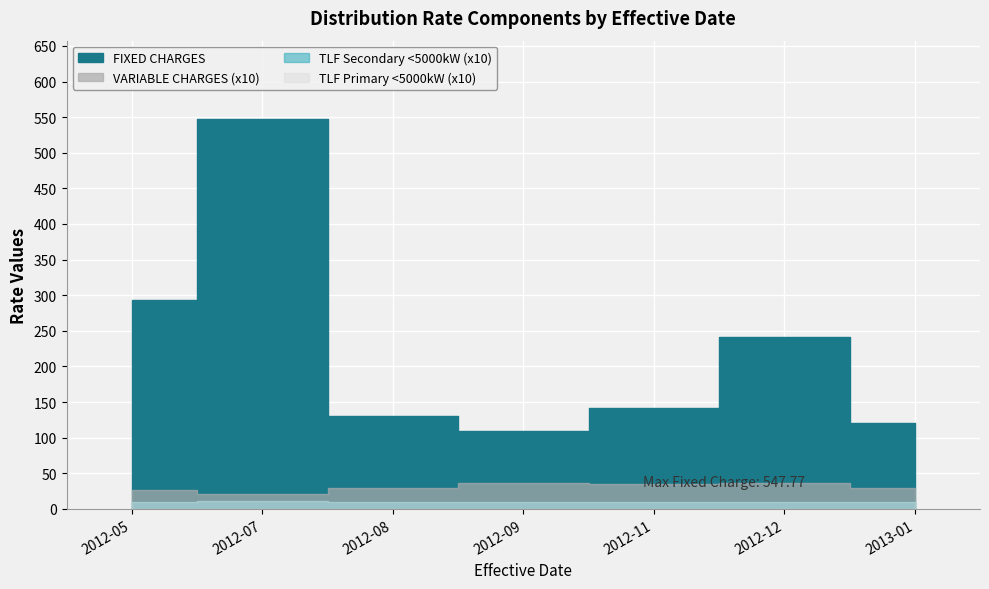

Is the value of VARIABLE CHARGES at 2012-11 greater than the value of FIXED CHARGES at 2012-09?

No